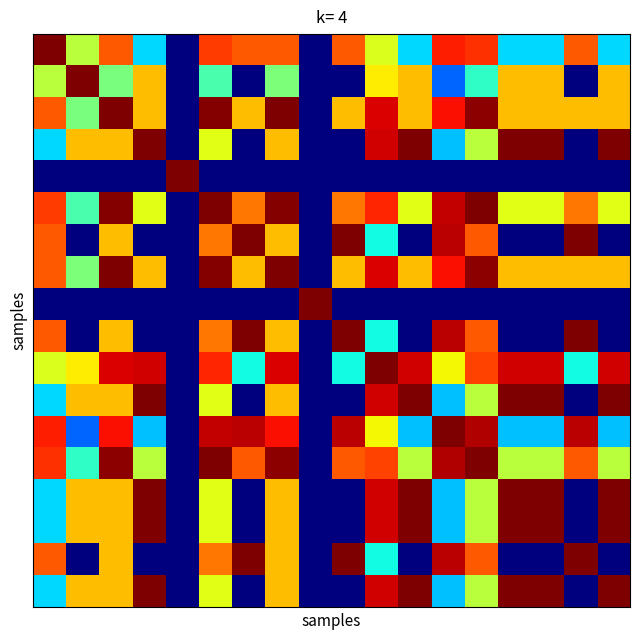

How many categories are shown in the chart?

18